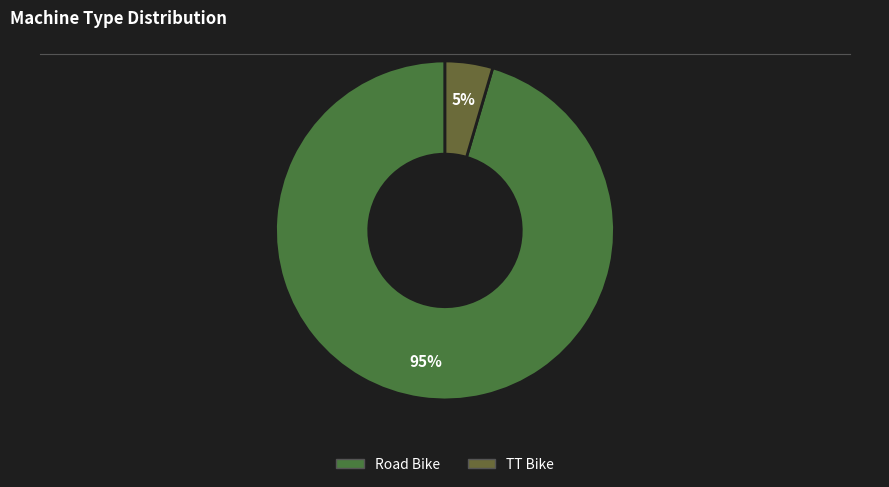

To the nearest percent, what portion does Road Bike represent?

95%